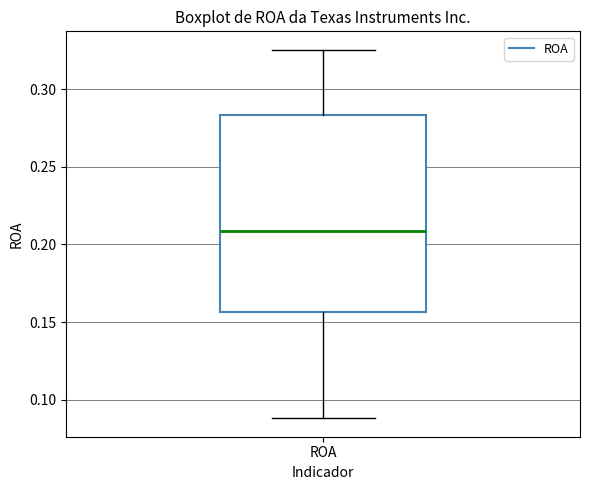

Where does the upper whisker of the box for ROA end on the y-axis? The values are not printed on the chart, so give them approximately, as read against the axis.

0.325